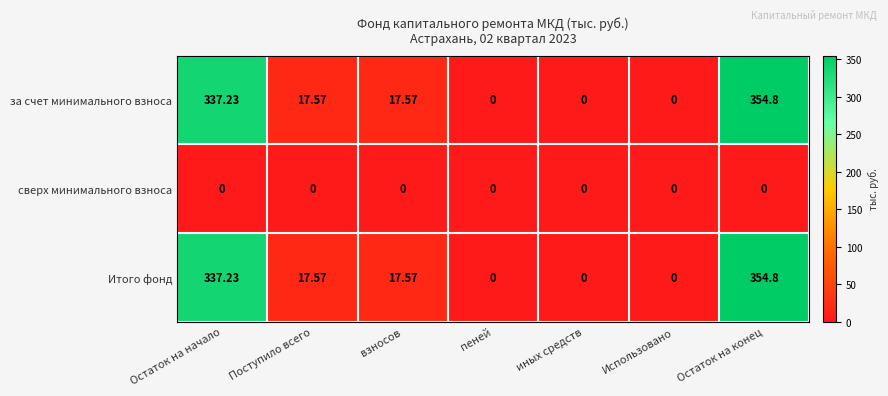

Where does the Итого фонд series first go above 17?

Остаток на начало